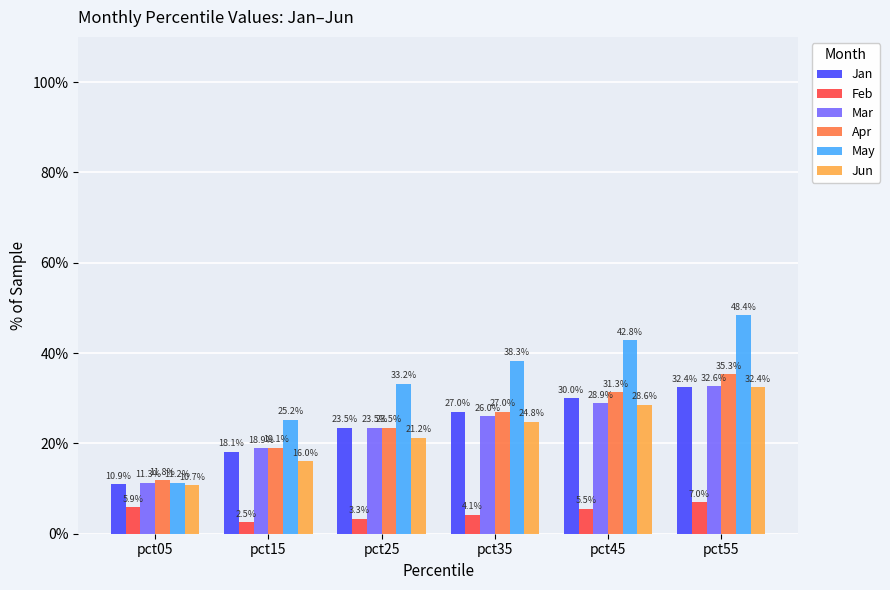

What is the difference between the Jun values at pct45 and pct15?

0.1